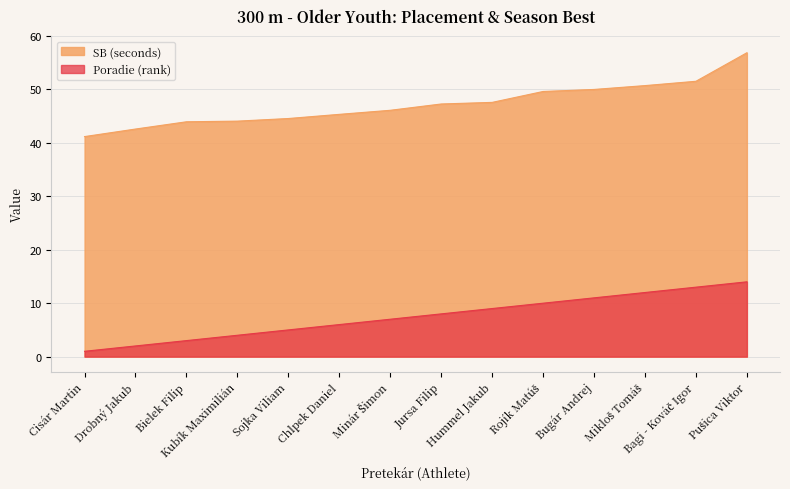

Read the SB value at Bugár Andrej.

50.0